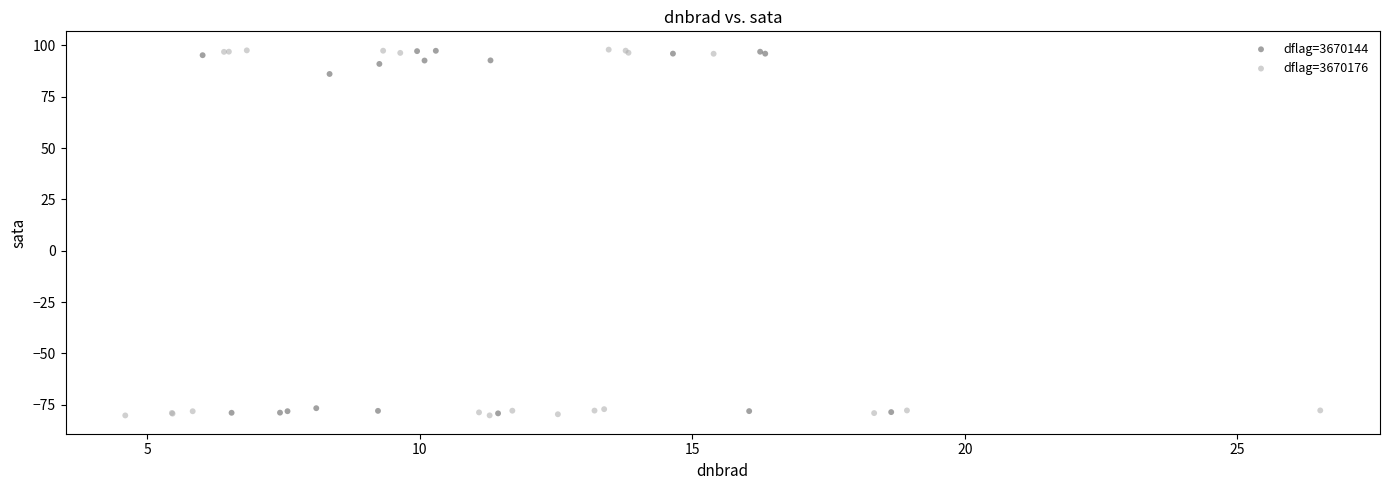

Which series has the largest Y range (max minus min)?

dflag=3670176